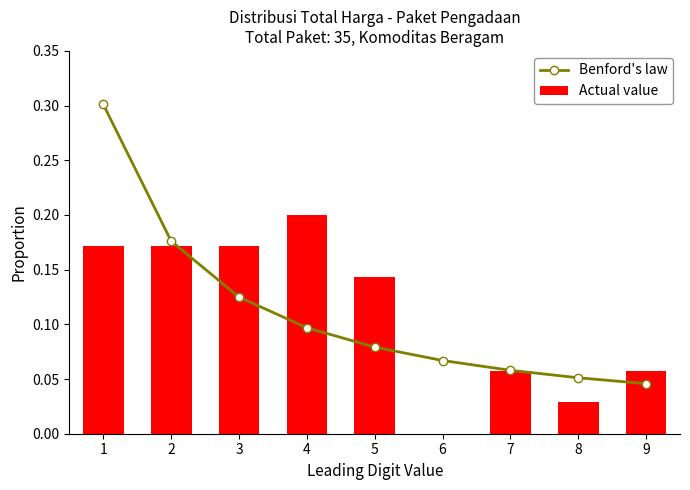

What is the sum of all Benford's law values?

1.0